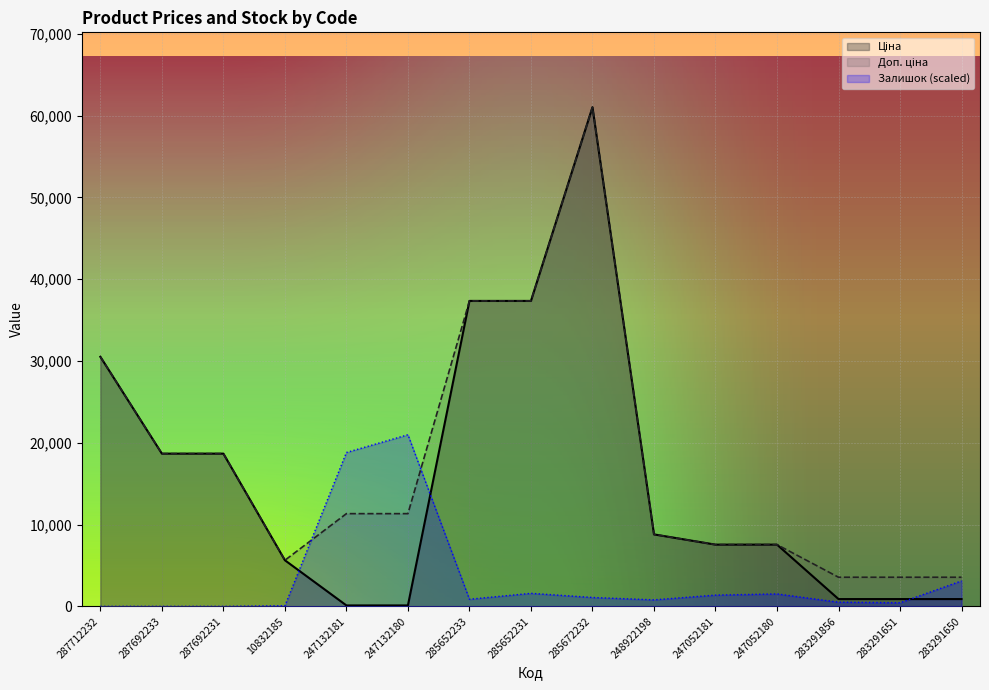

Which series has the largest range (max minus min)?

Ціна